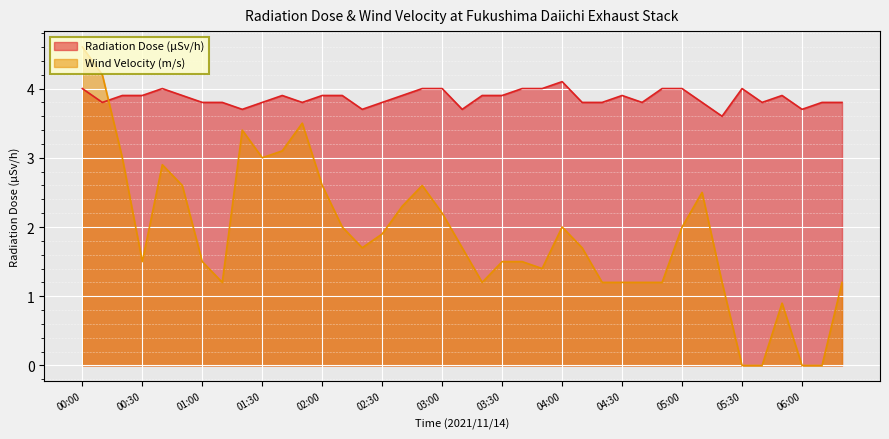

What is the value of the Wind Velocity (m/s) point at the 3rd from the left?

3.0